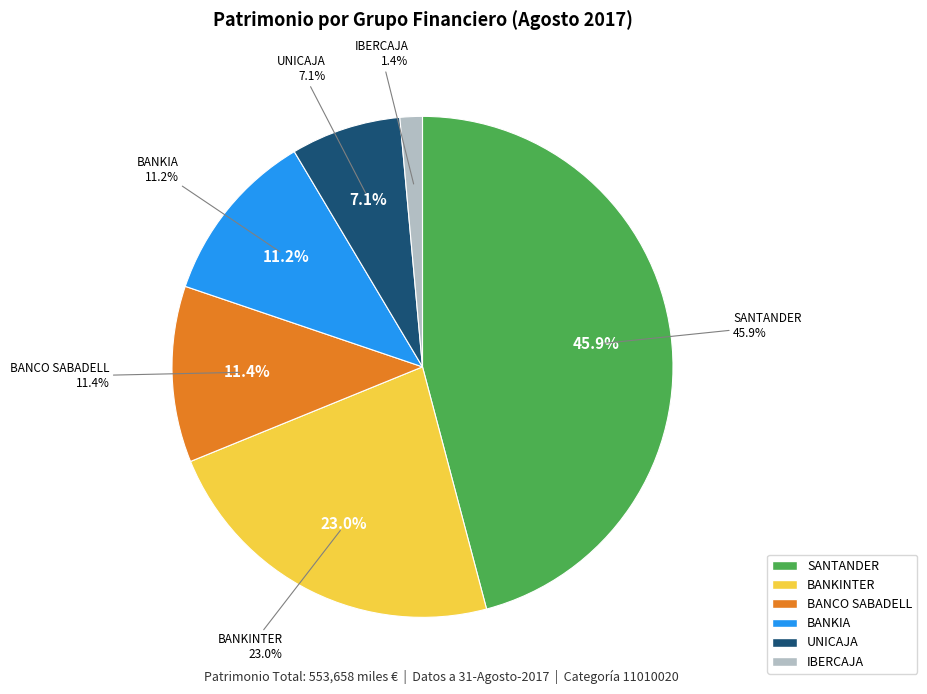

How many segments does this pie chart have?

6